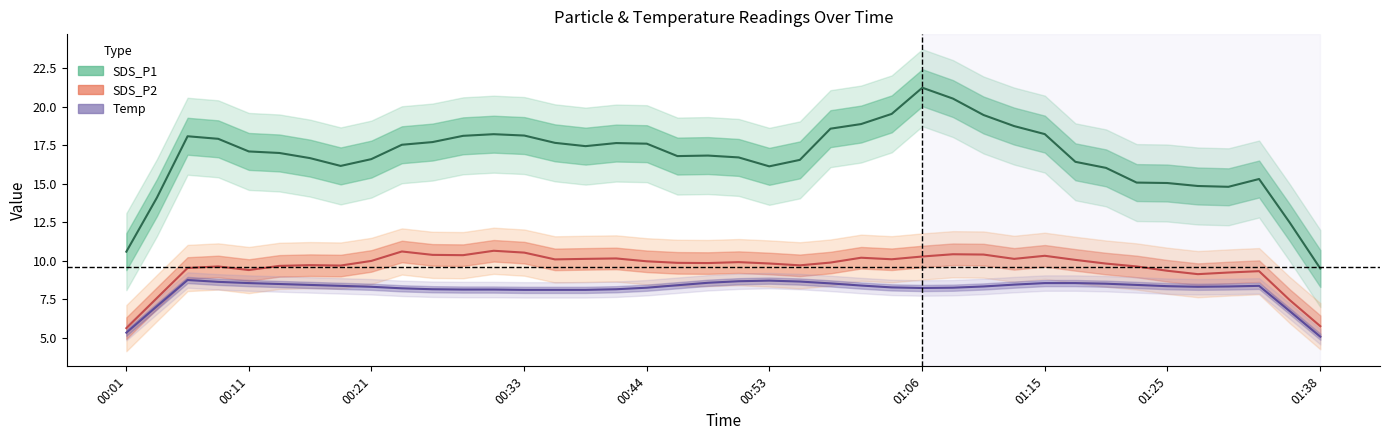

True or false: SDS_P1 and SDS_P2 cross at least once.

False